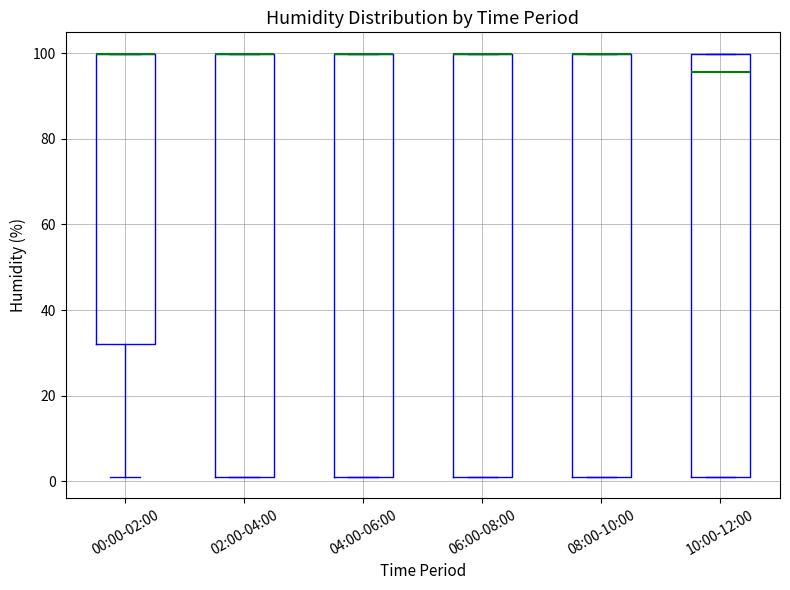

Reading left to right, transcribe this box plot: for each box, give where its median line is, the range the box spans, and where its two whiskers end, as read against the y-axis. The values are not printed on the chart, so give them approximately, as read against the axis.

00:00-02:00: median 100 (drawn on the box's upper edge), box 32 to 100, whiskers 2 to 100
02:00-04:00: median 100 (drawn on the box's upper edge), box 2 to 100, whiskers 2 to 100
04:00-06:00: median 100 (drawn on the box's upper edge), box 2 to 100, whiskers 2 to 100
06:00-08:00: median 100 (drawn on the box's upper edge), box 2 to 100, whiskers 2 to 100
08:00-10:00: median 100 (drawn on the box's upper edge), box 2 to 100, whiskers 2 to 100
10:00-12:00: median 96, box 2 to 100, whiskers 2 to 100